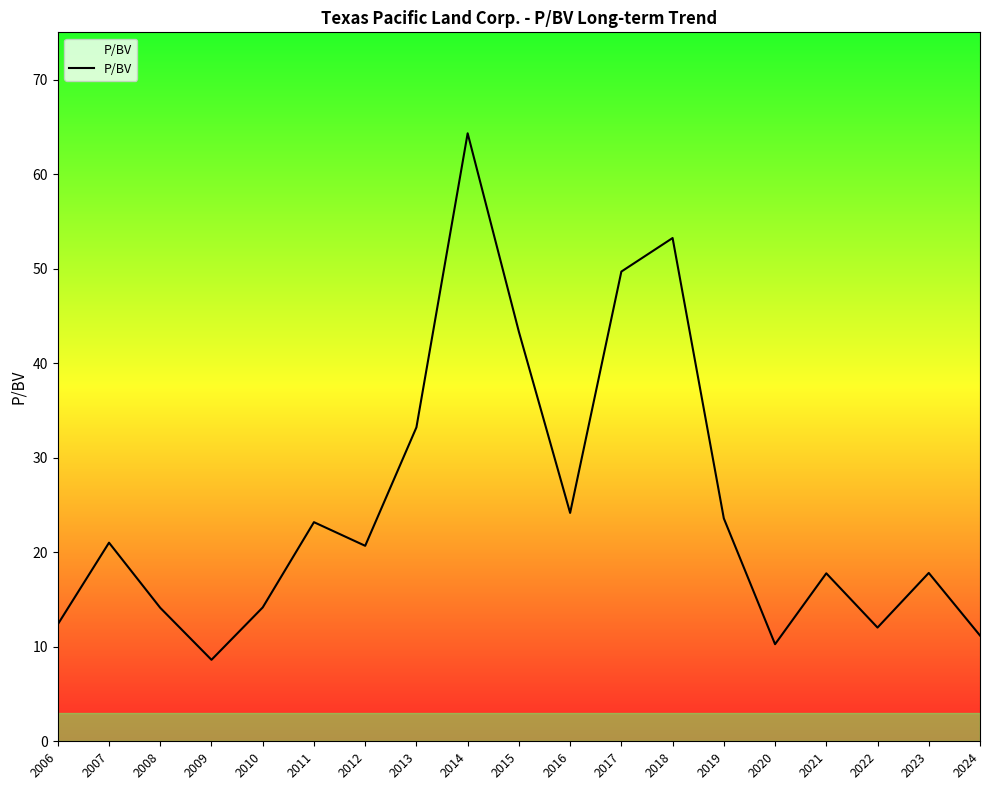

Read the value at 2022.

12.0